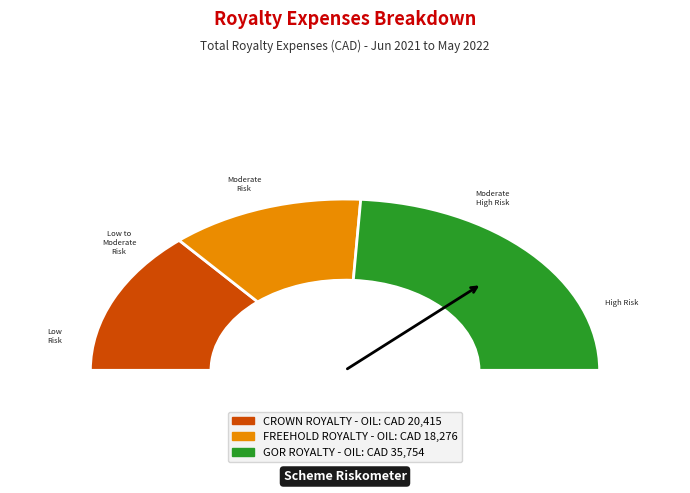

To the nearest percent, what is the combined percentage of FREEHOLD ROYALTY - OIL and GOR ROYALTY - OIL?

73%